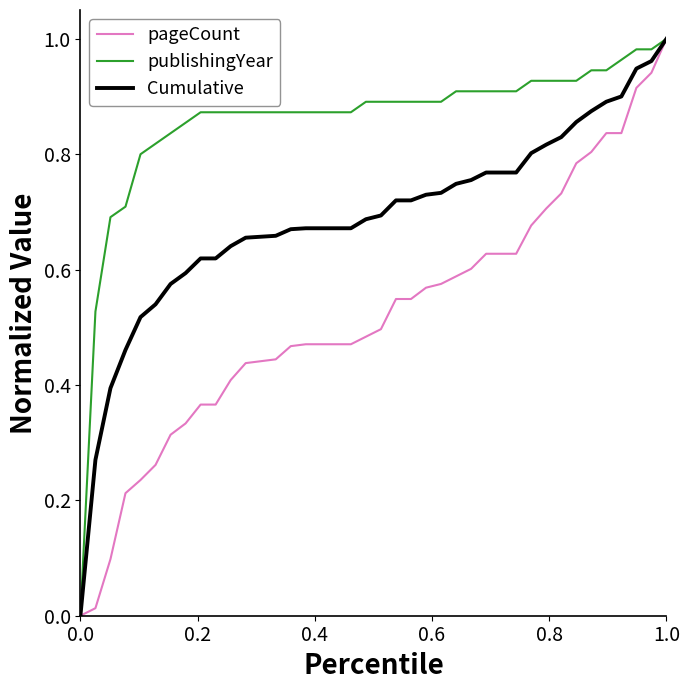

Rank the series by their average value, from lowest to highest.

pageCount, Cumulative, publishingYear